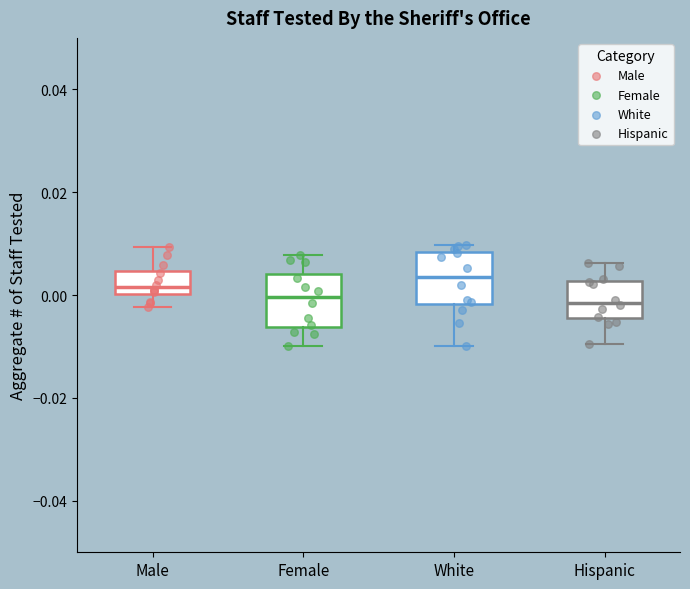

Reading left to right, read every box against the y-axis: the position of its median line, the range the box covers, and the ends of its whiskers. The values are not printed on the chart, so give them approximately, as read against the axis.

Male: median 0.002, box 0.000 to 0.004, whiskers -0.002 to 0.010
Female: median 0.000, box -0.006 to 0.004, whiskers -0.010 to 0.008
White: median 0.004, box -0.002 to 0.008, whiskers -0.010 to 0.010
Hispanic: median -0.002, box -0.004 to 0.002, whiskers -0.010 to 0.006